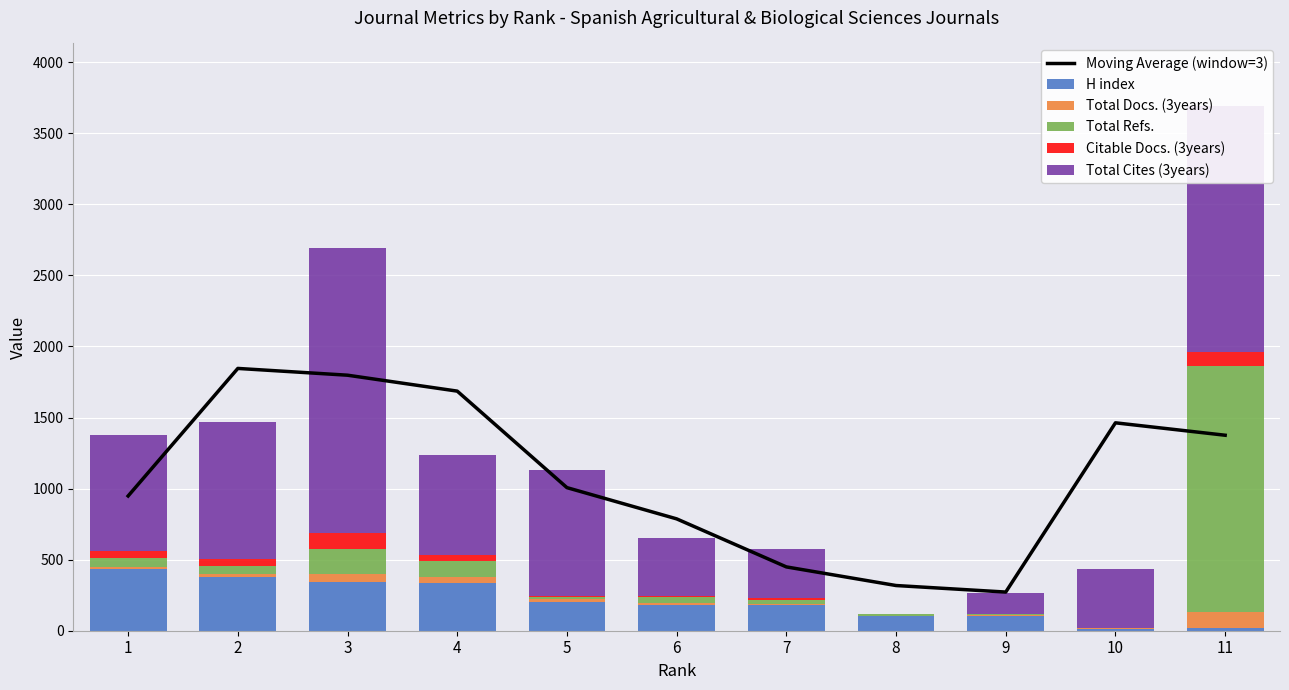

The value of H index at 8 is 104. True or false?

True